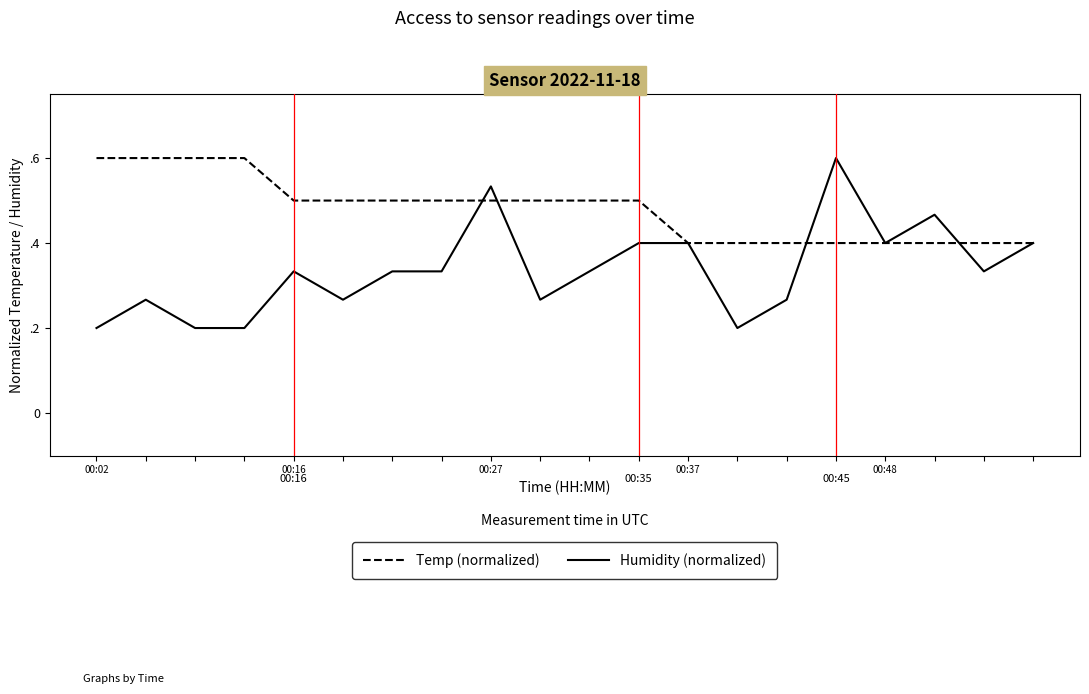

Does the chart have visible grid lines?

No